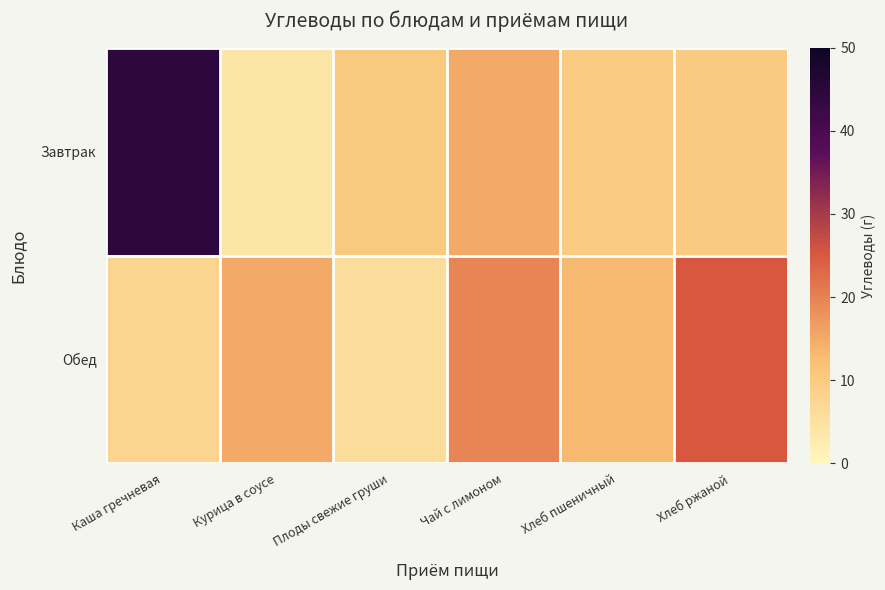

How many distinct data groups are displayed?

2